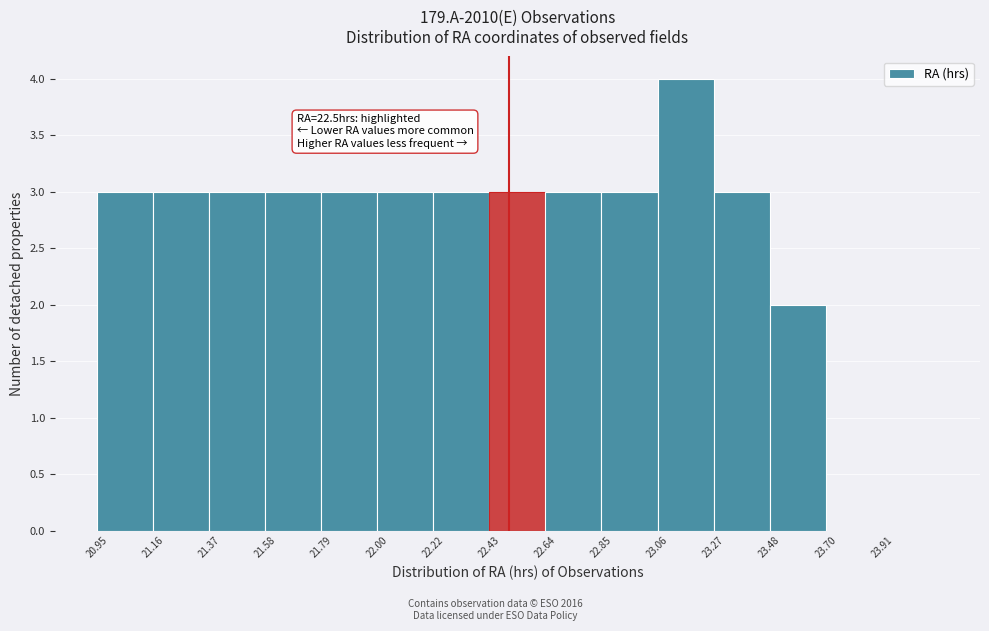

Which range on the x-axis has the tallest bar?

23.05 to 23.25